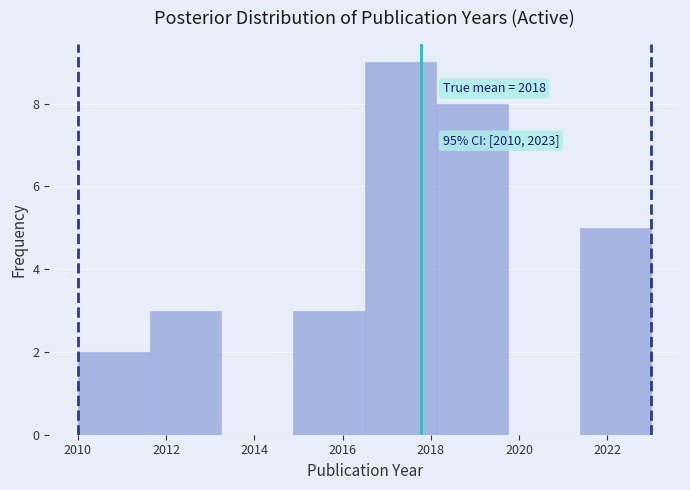

Over which range of the x-axis is the bar tallest?

2016.6 to 2018.2